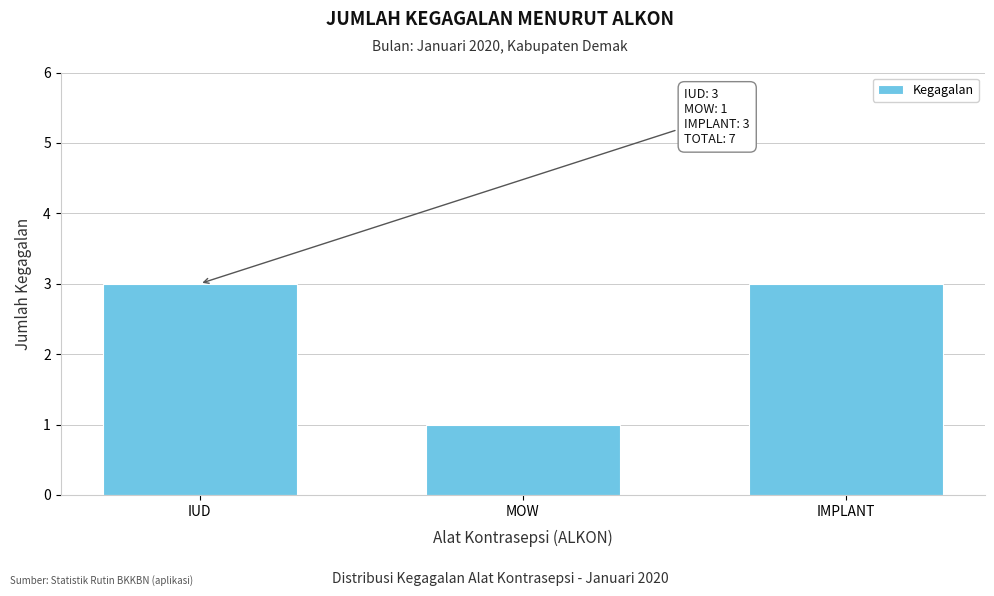

Reading left to right, transcribe all the data shown in this chart.

IUD=3	MOW=1	IMPLANT=3